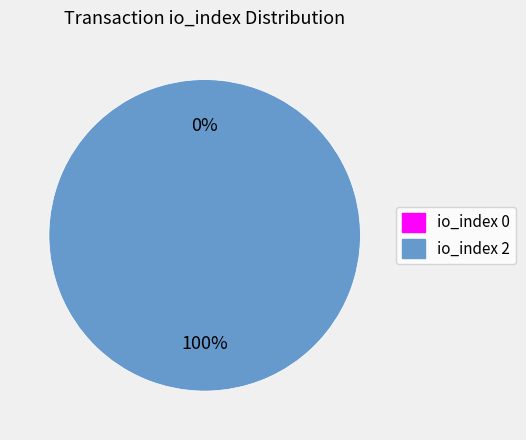

Rank the categories by value from highest to lowest.

io_index=2, io_index=0